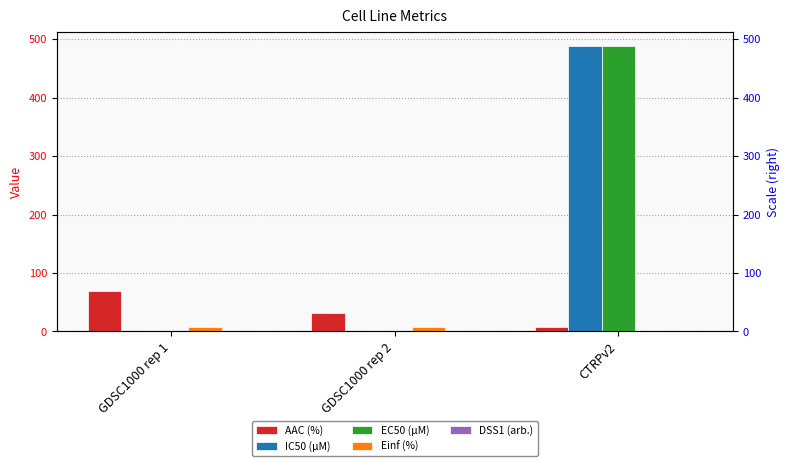

What is the difference between the maximum and minimum values in the DSS1 (arb.) series?

0.7